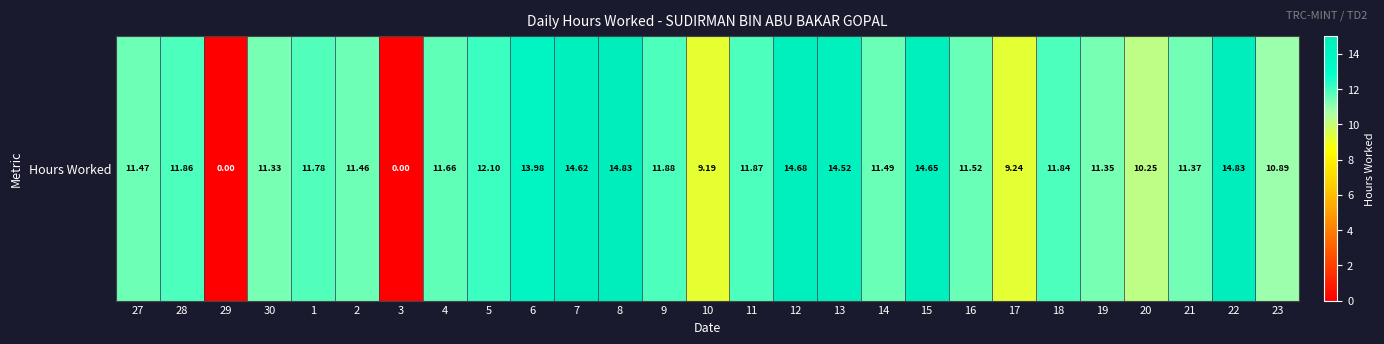

List the labels in order of value, smallest first.

29, 3, 10, 17, 20, 23, 30, 19, 21, 2, 27, 14, 16, 4, 1, 18, 28, 11, 9, 5, 6, 13, 7, 15, 12, 8, 22